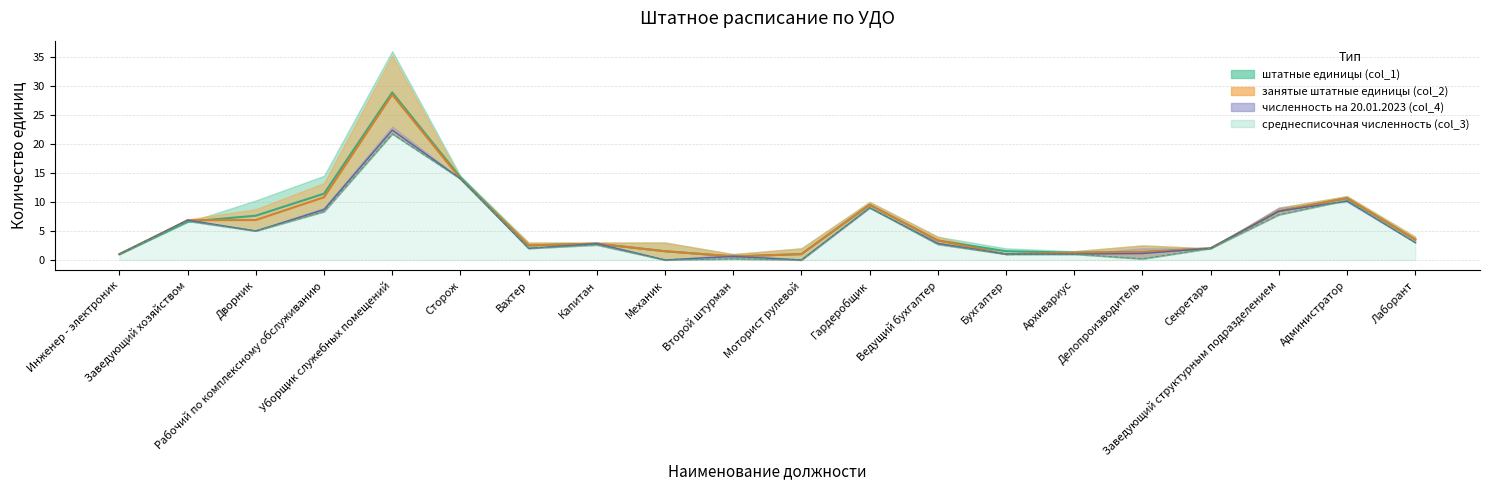

The среднесписочная численность (col_3) series shows 1.3 at Архивариус. True or false?

False